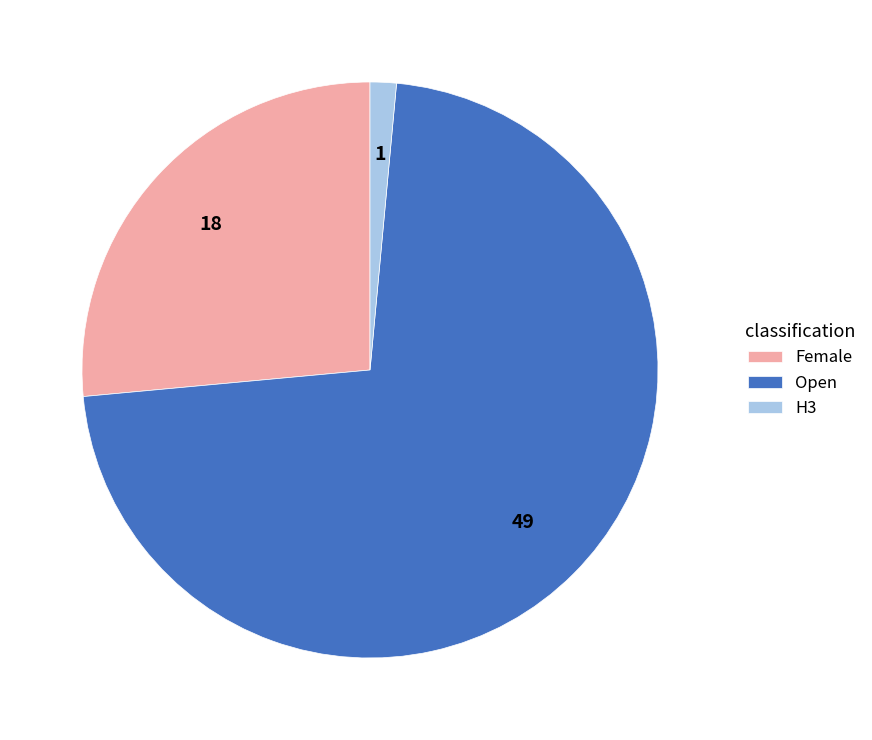

True or false: Open accounts for 72% of the total.

True